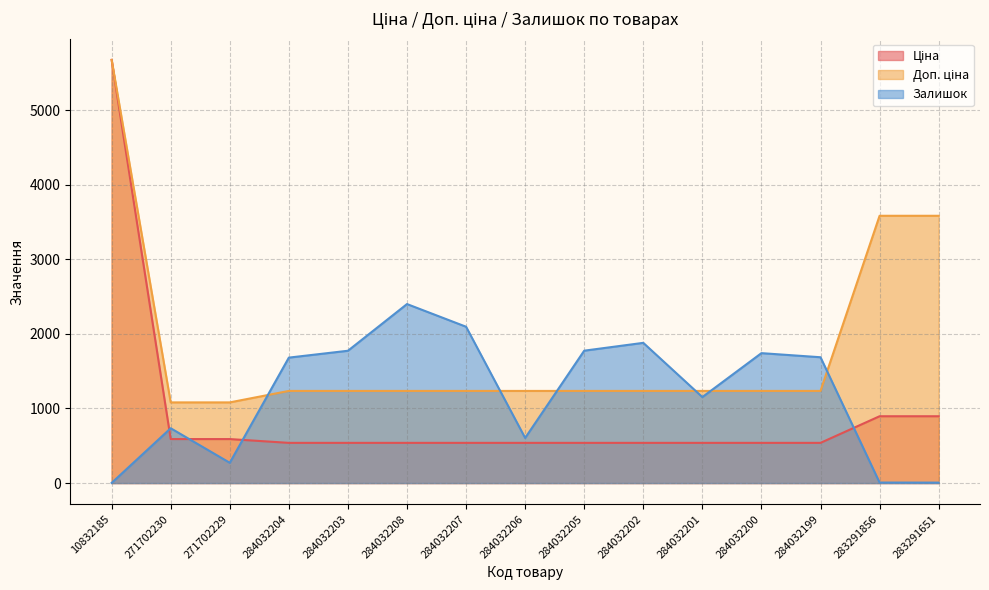

Which category has the lowest value in the Доп. ціна series?

271702230